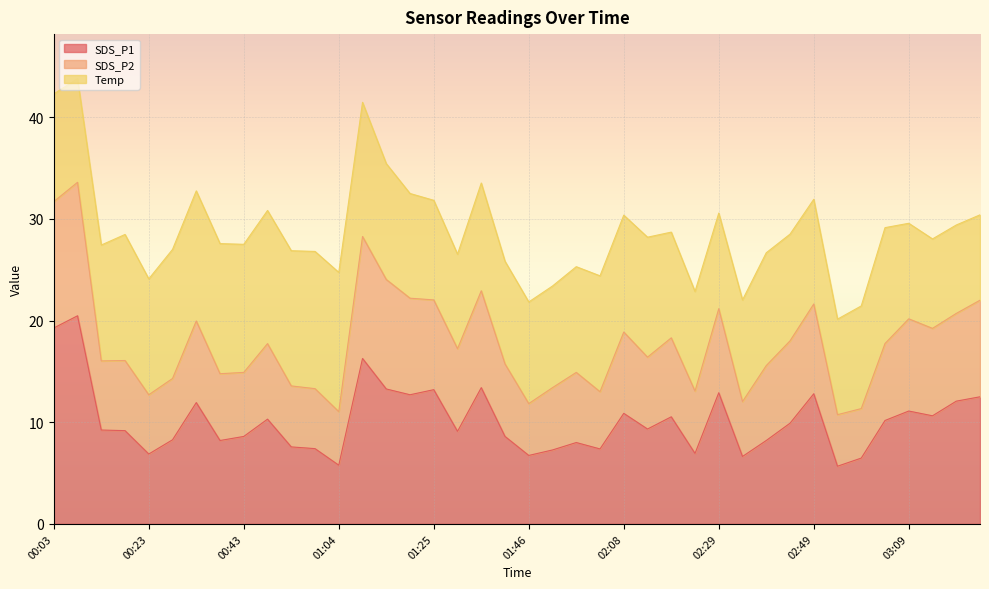

The value of SDS_P1 at 02:49 is 3.0. True or false?

False